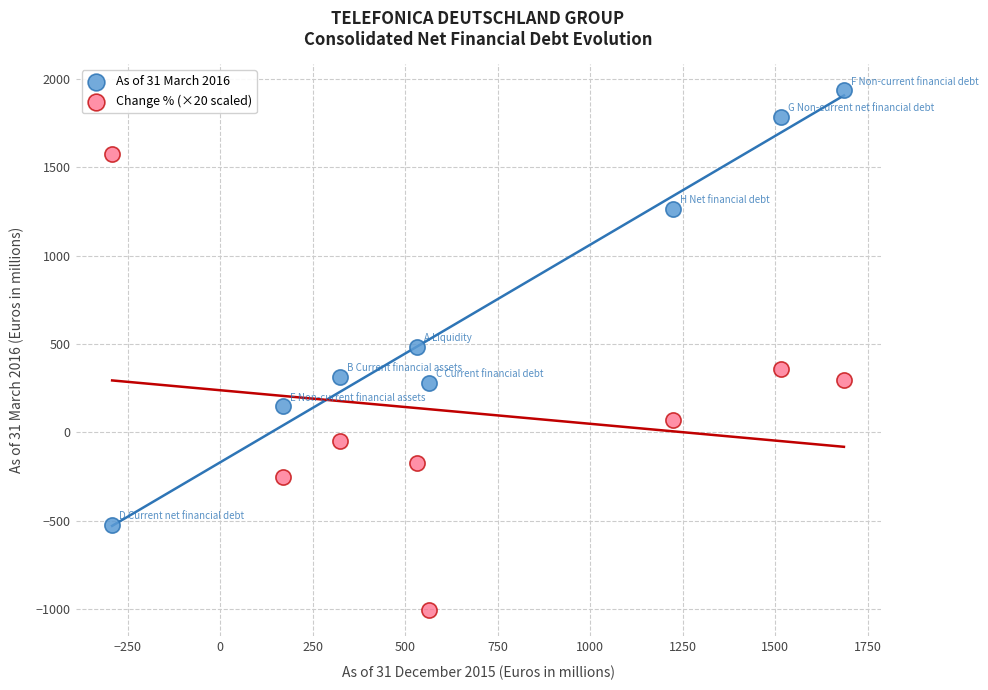

In the As of 31 March 2016 series, what Y value is closest to 707?

486